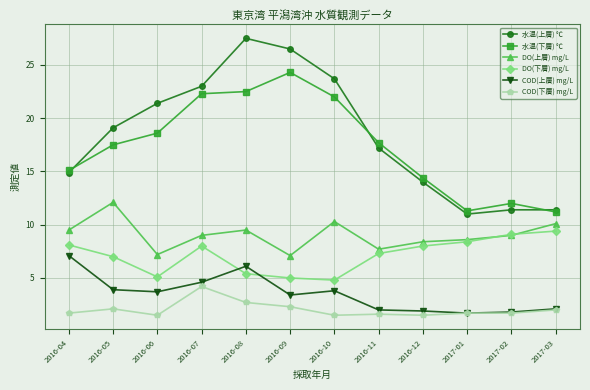

What is the value of the 水温(上層) ℃ point at the 6th from the left?

26.5